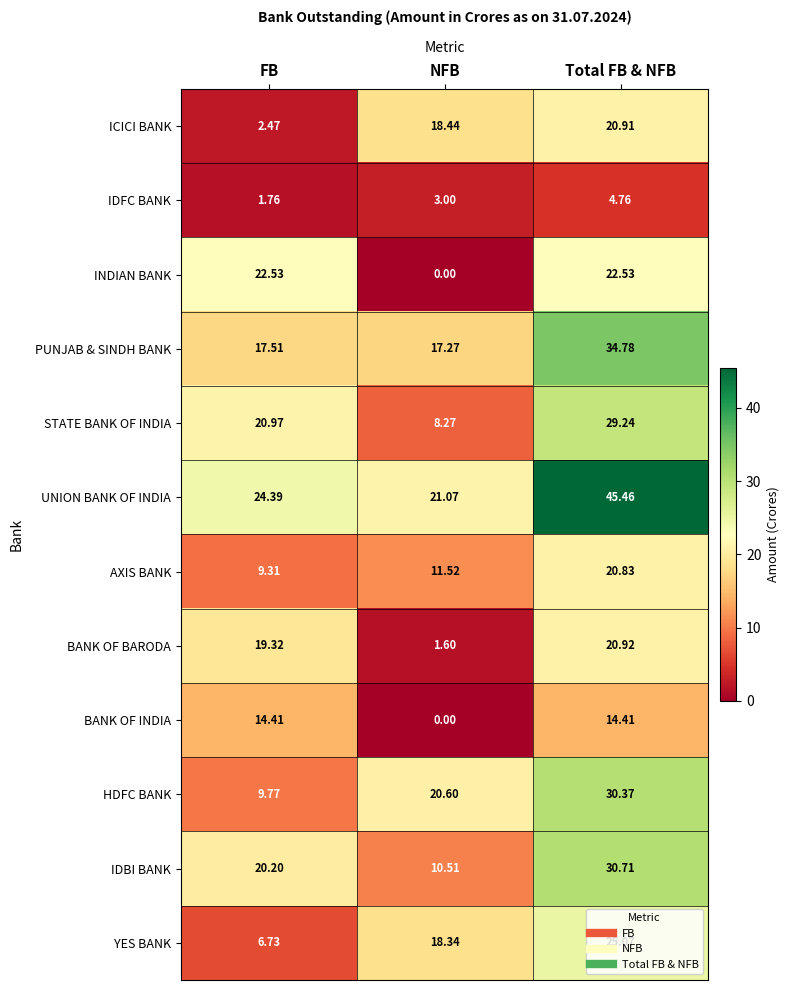

At which label does IDBI BANK first exceed 20?

FB